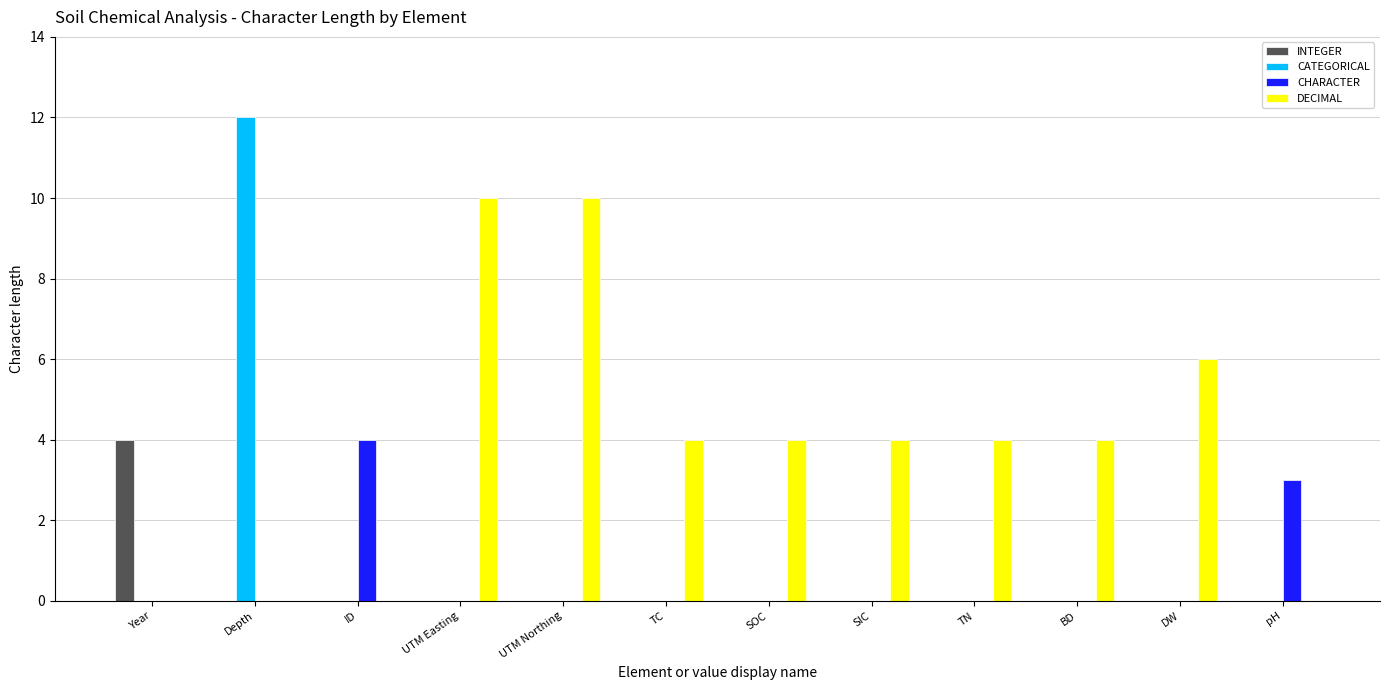

Are the bars horizontal?

No